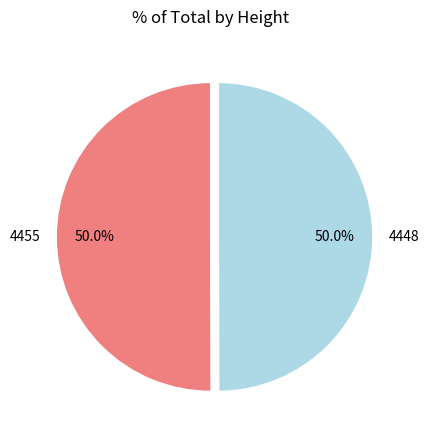

What percentage is the 4448 slice, to the nearest percent?

50%